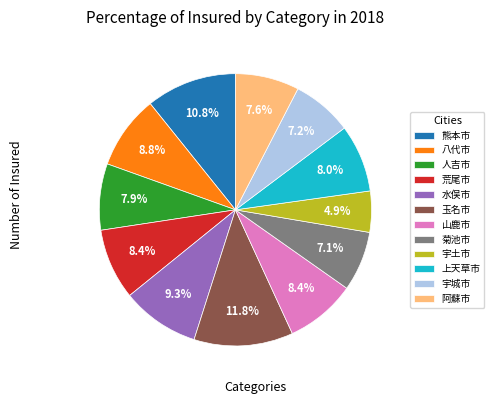

How many segments does this pie chart have?

12